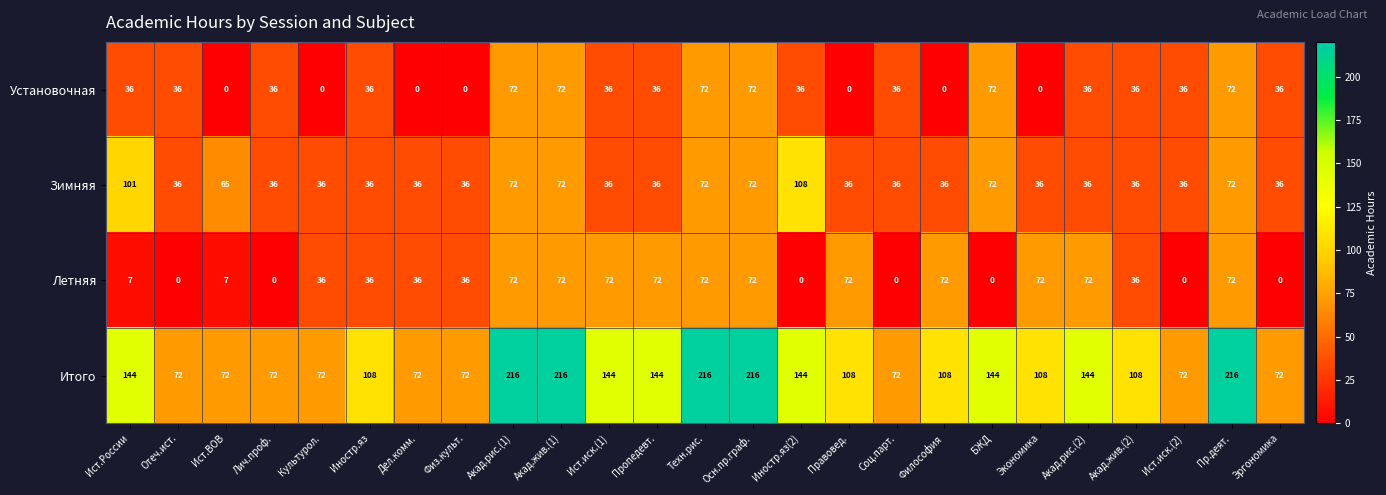

Which series has the widest spread of values?

Итого